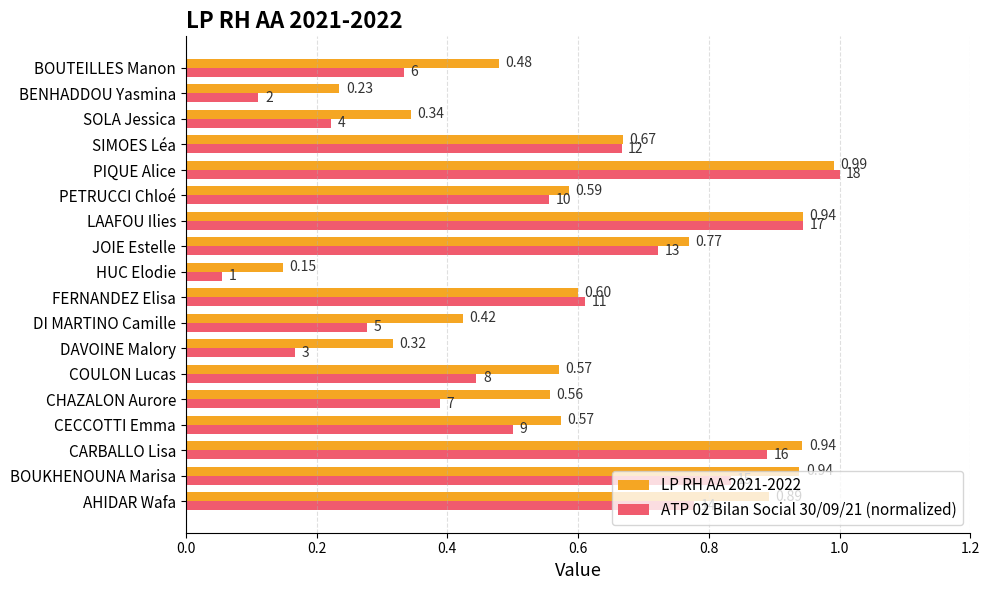

Which category has the lowest value in the ATP 02 Bilan Social 30/09/21 (normalized) series?

HUC Elodie